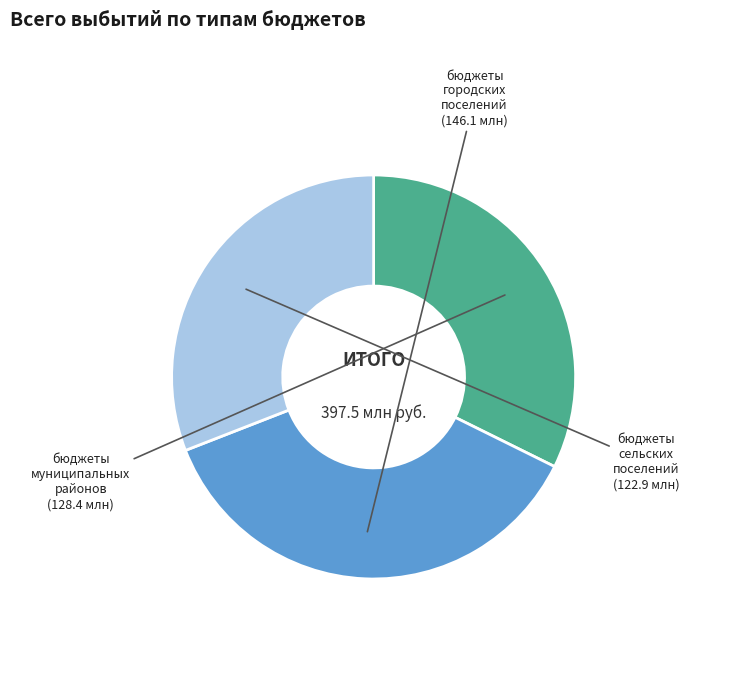

How many segments does this pie chart have?

3